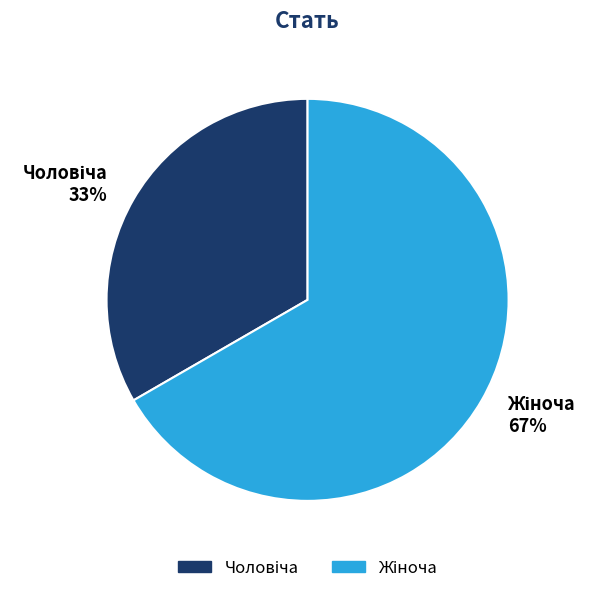

To the nearest percent, what is the average slice percentage?

50%